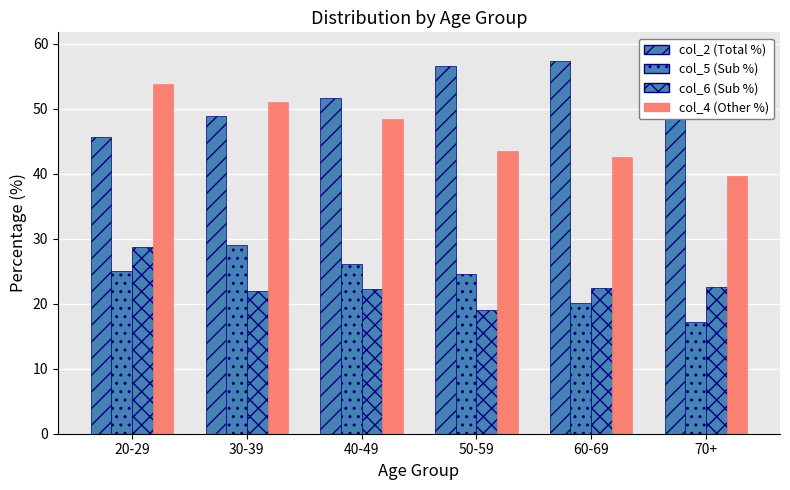

Which category has the lowest value in the col_6 series?

50-59